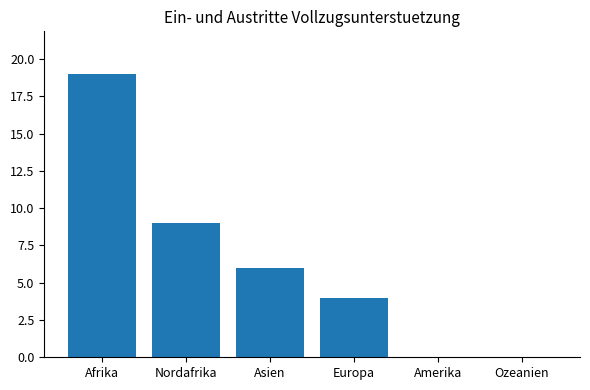

Read the value at Nordafrika.

9